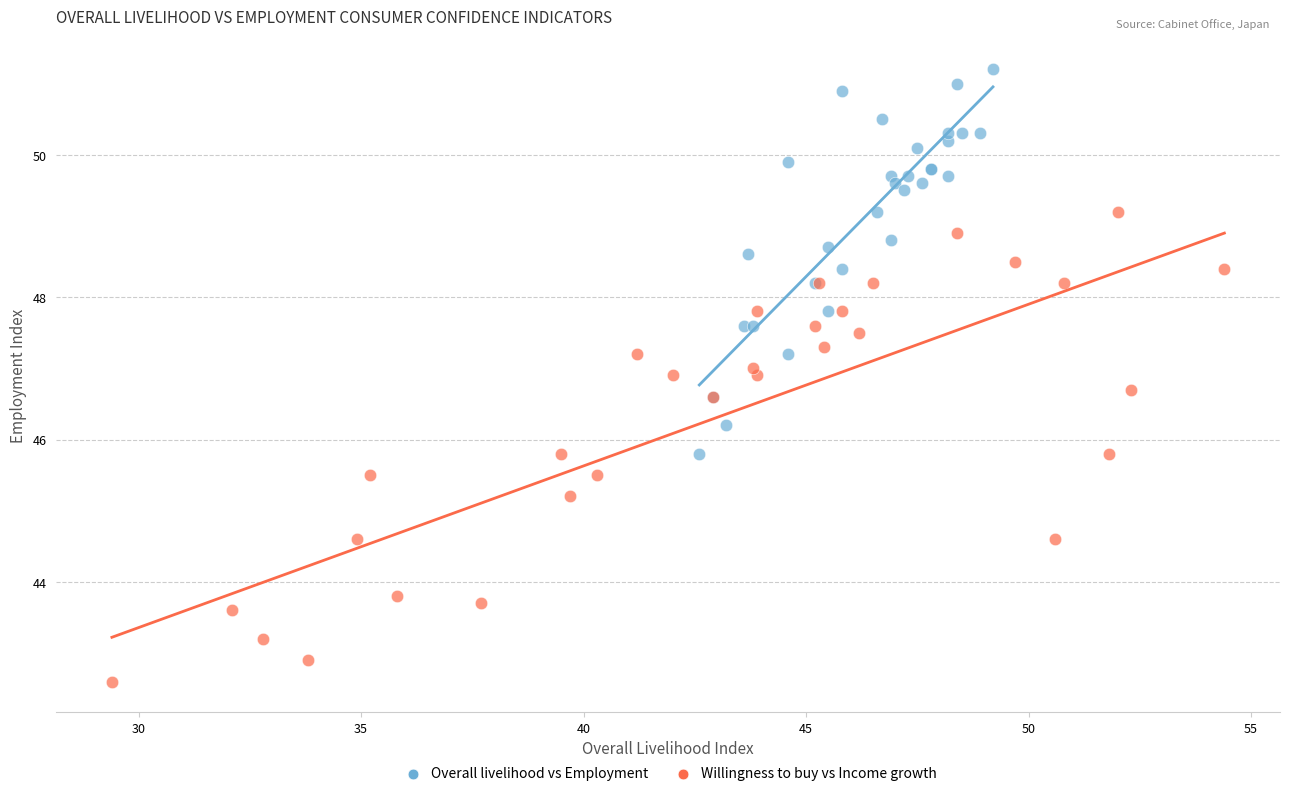

Which series has the largest Y range (max minus min)?

Willingness to buy vs Income growth